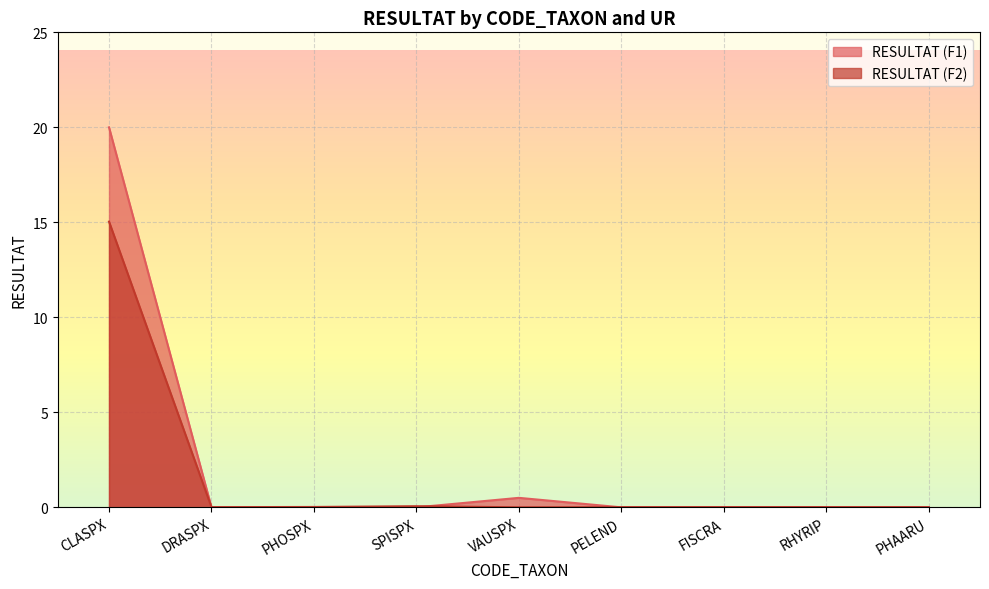

Which series has the largest range (max minus min)?

RESULTAT (F1)